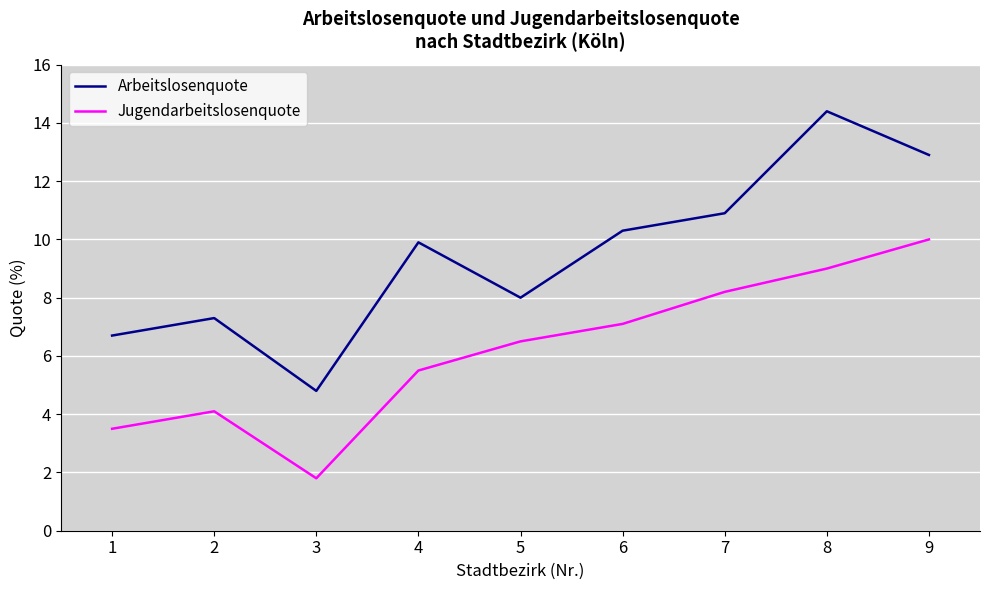

What is the sum of the Arbeitslosenquote values at 7 and 5?

18.9